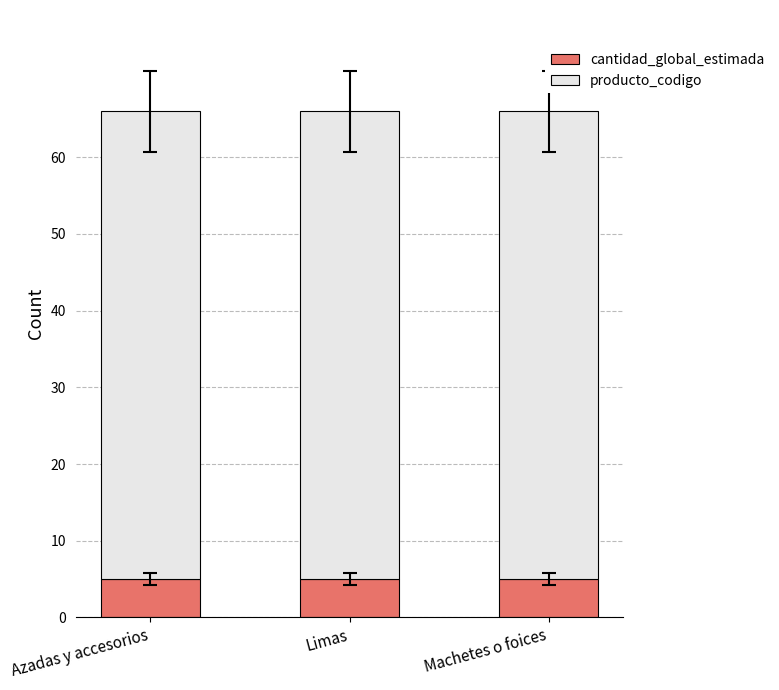

What is the approximate value of cantidad_global_estimada at Machetes o foices?

5.0